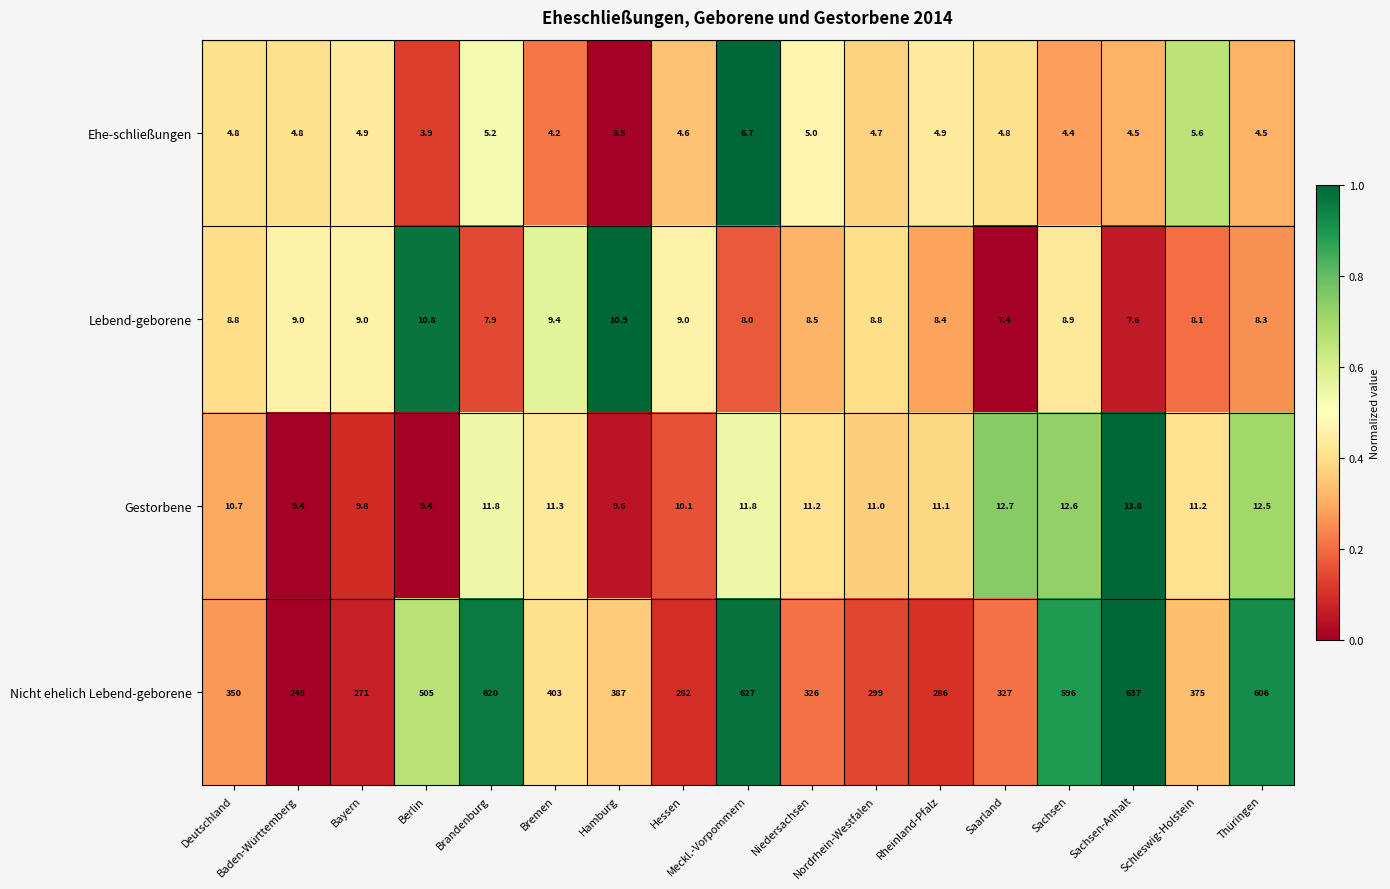

At Bayern, list the series in order from smallest to largest.

Ehe-schließungen, Lebend-geborene, Gestorbene, Nicht ehelich Lebend-geborene